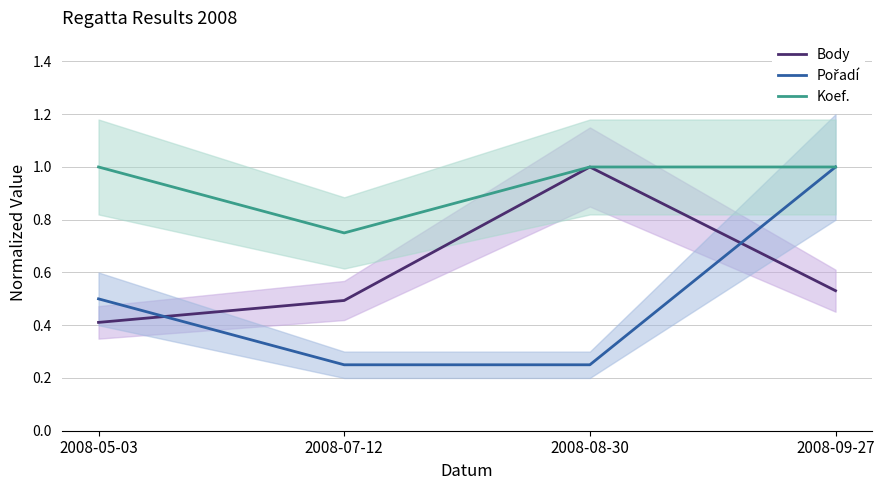

At which category does Body reach its first local peak?

2008-08-30